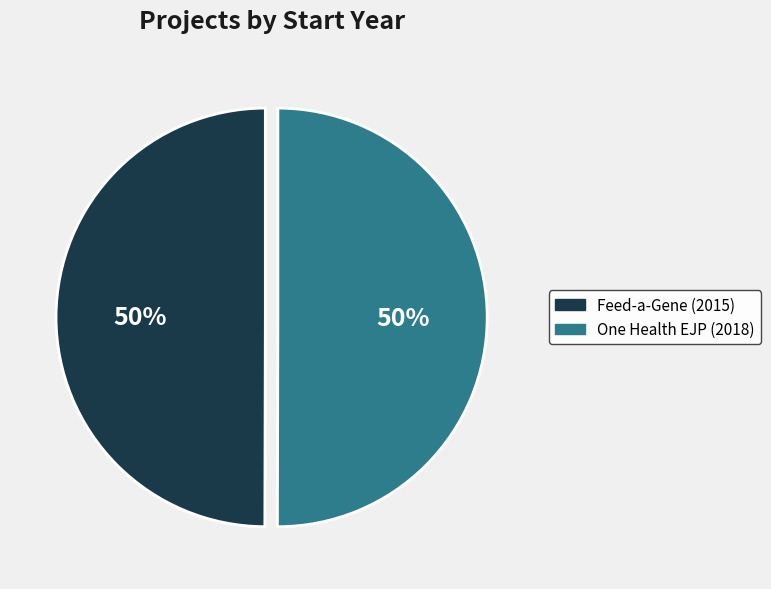

How many slices are in this pie chart?

2